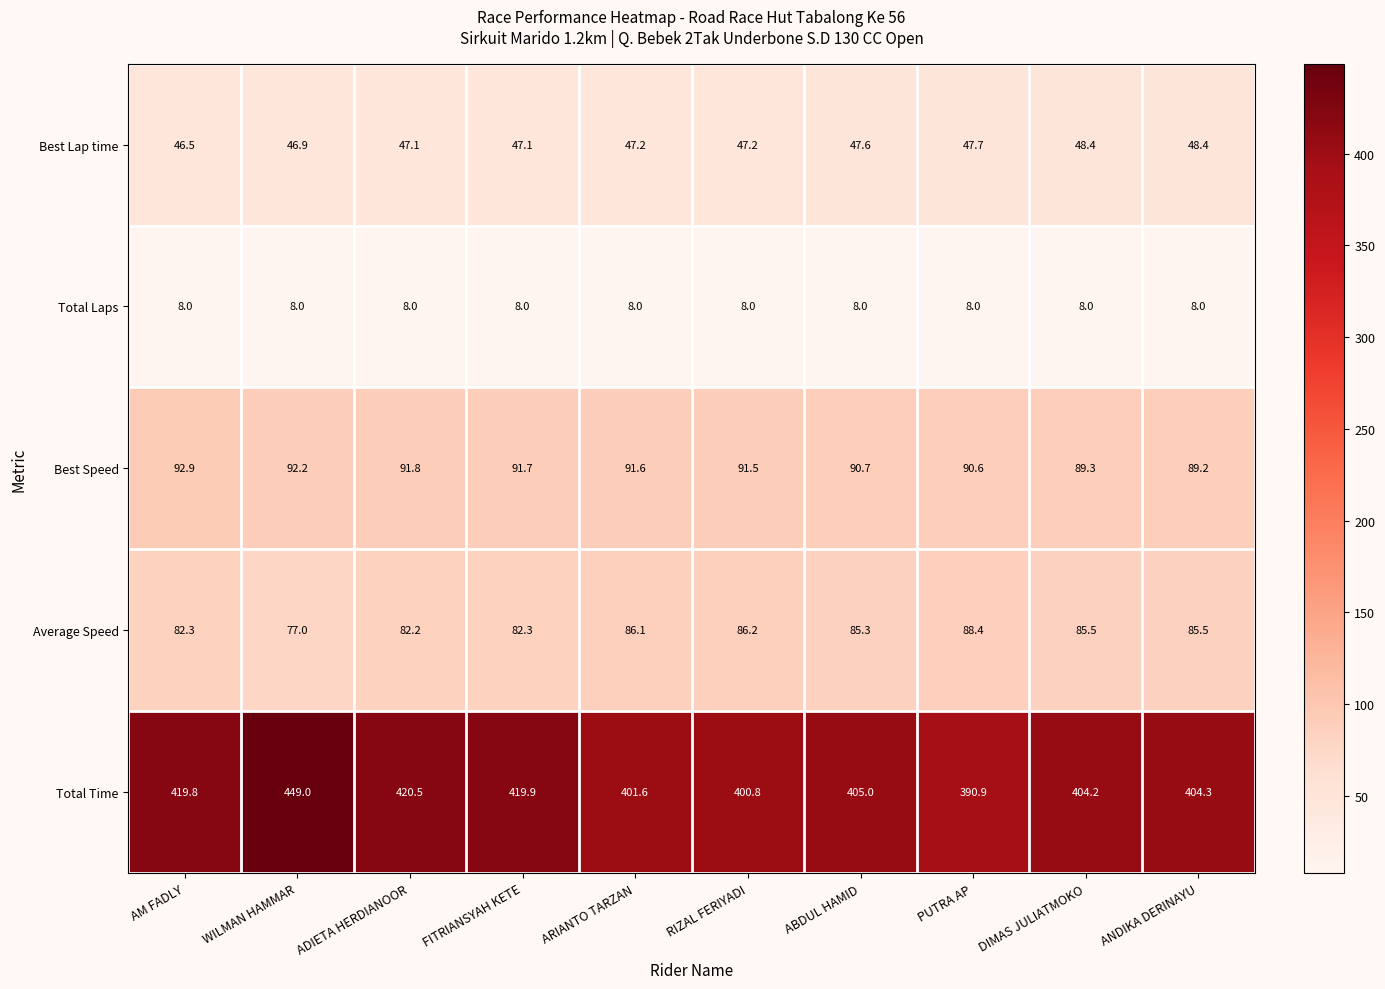

The value of Best Speed at ABDUL HAMID is 90.7. True or false?

True